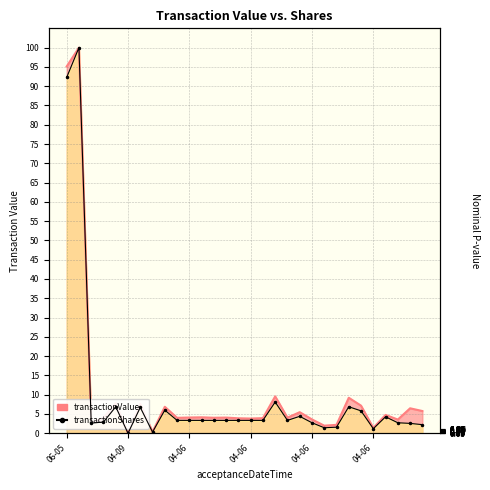

How many interior local valleys (lower than both neighbors) does the data have?

6